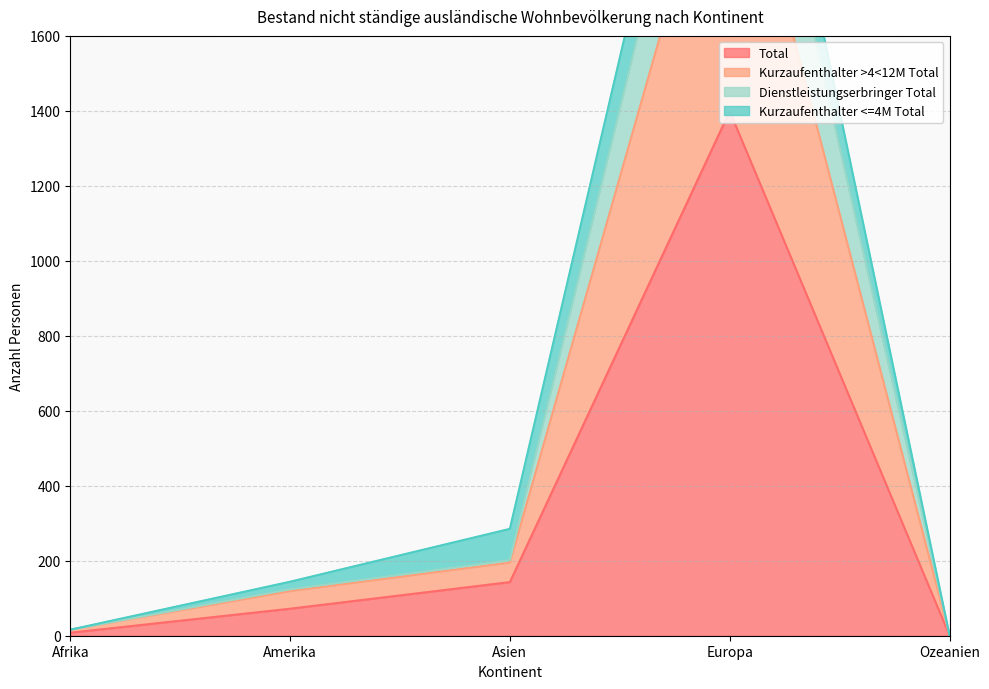

Is it true that Total equals 72 at Amerika?

True